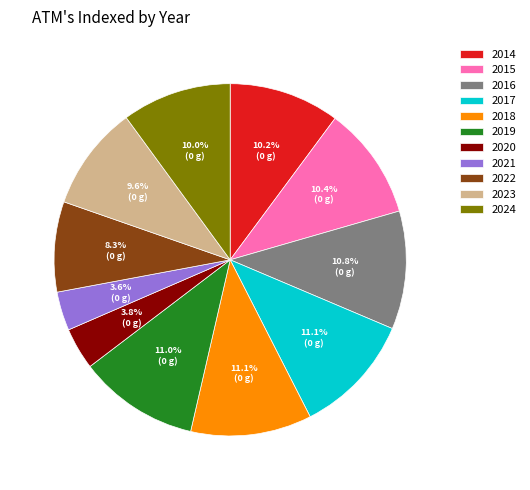

True or false: 2014 accounts for 1% of the total.

False